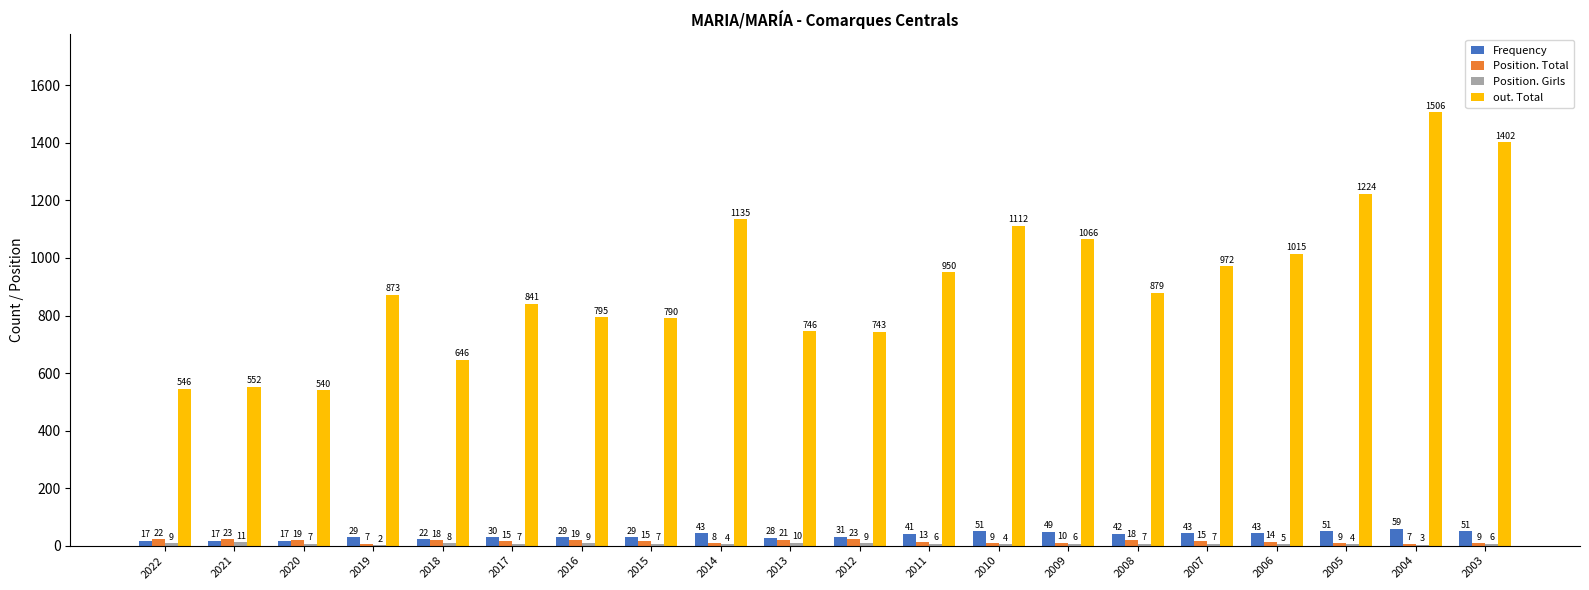

At which label does out. Total reach its peak?

2004